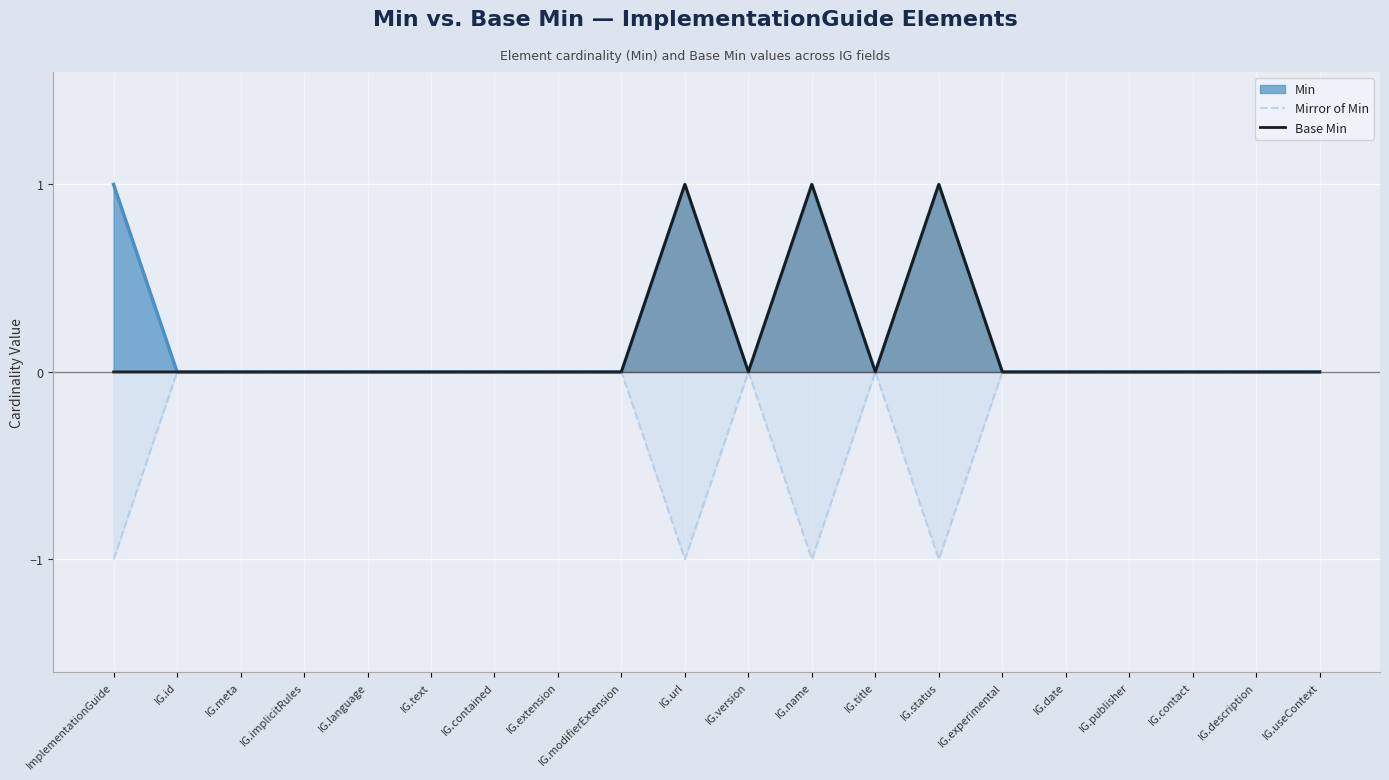

True or false: Mirror of Min and Base Min cross at least once.

False